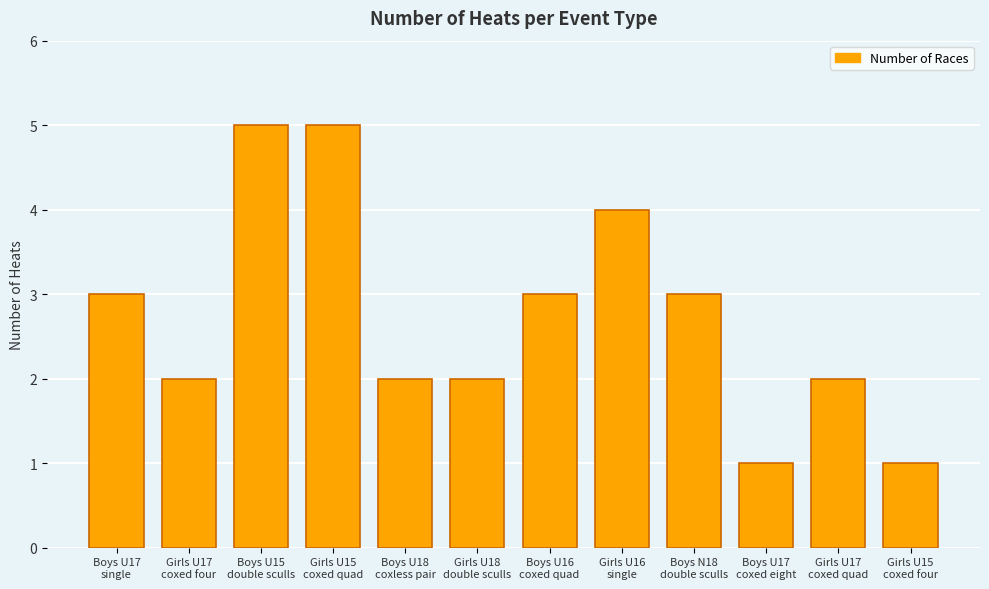

What is the greatest value displayed?

5